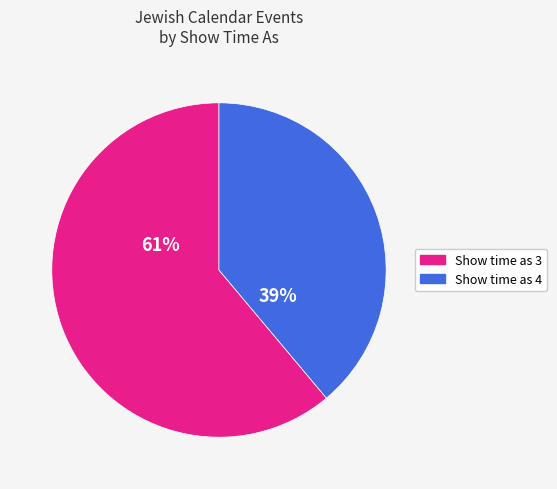

Rank the categories by value from lowest to highest.

Show time as 4, Show time as 3